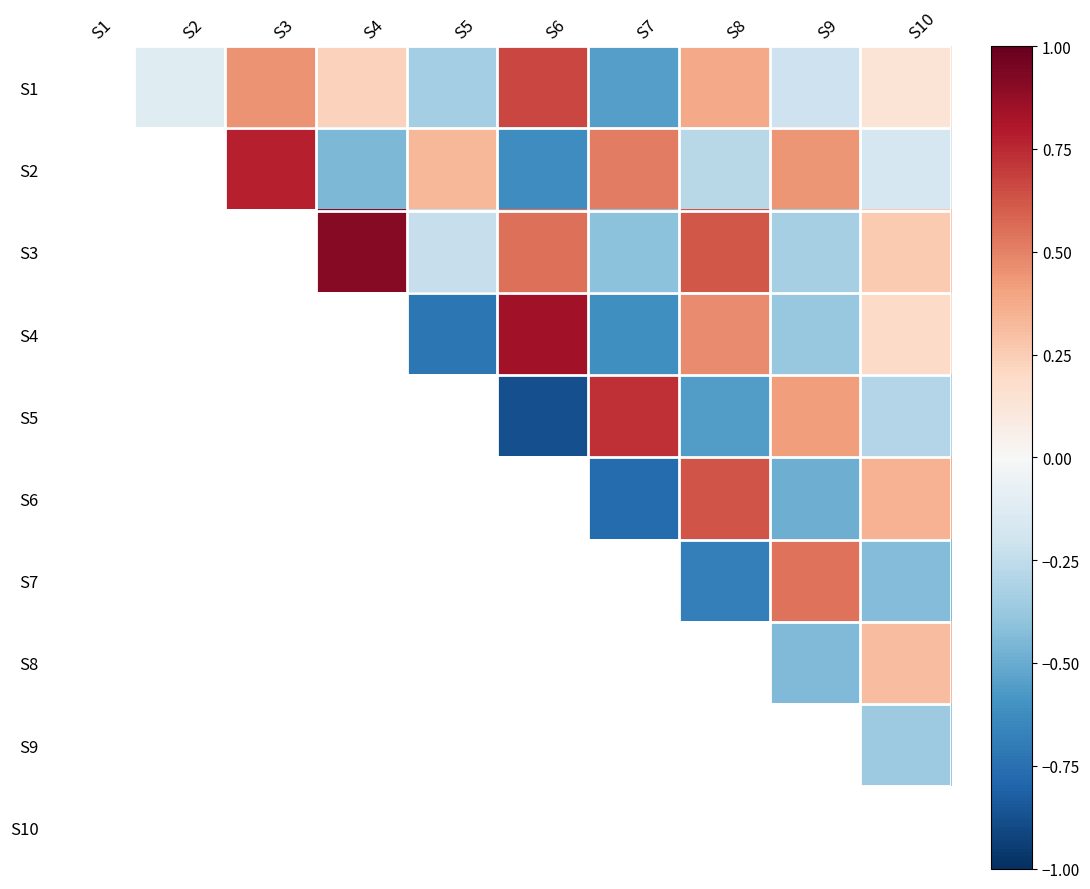

Which has a higher value, S5 or S10?

S10